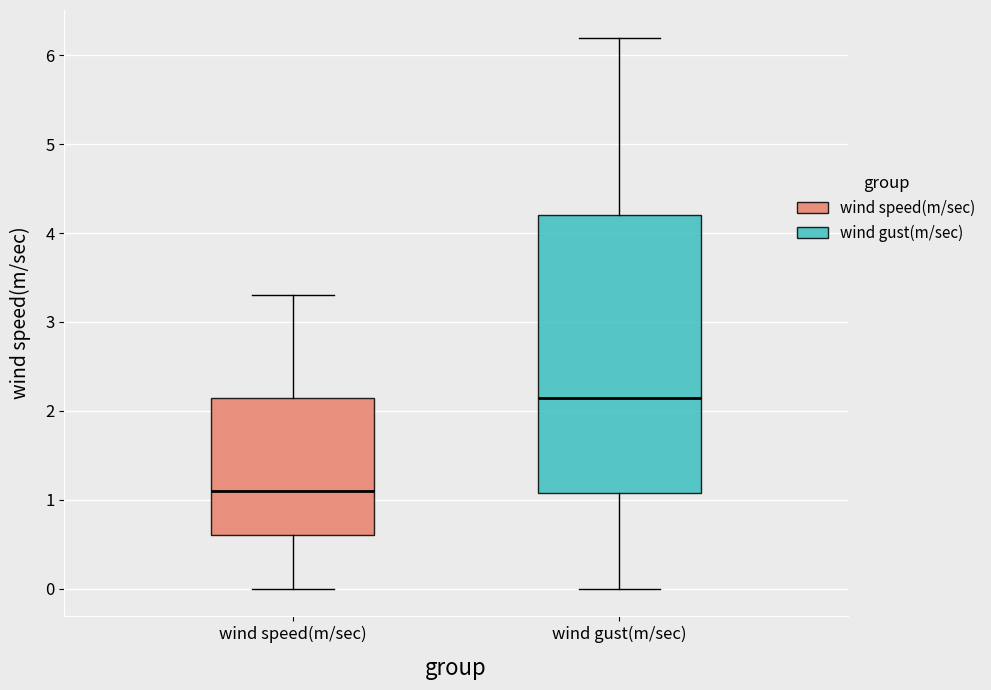

Reading left to right, transcribe this box plot: for each box, give where its median line is, the range the box spans, and where its two whiskers end, as read against the y-axis. The values are not printed on the chart, so give them approximately, as read against the axis.

wind speed(m/sec): median 1.1, box 0.6 to 2.2, whiskers 0.0 to 3.3
wind gust(m/sec): median 2.2, box 1.1 to 4.2, whiskers 0.0 to 6.2